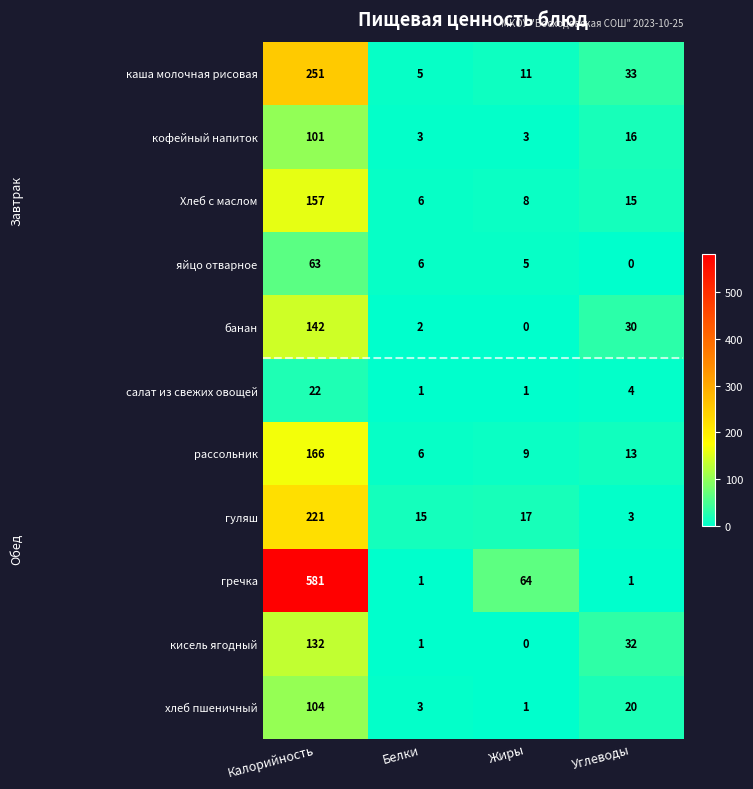

Where does the банан series first go above 30?

Калорийность